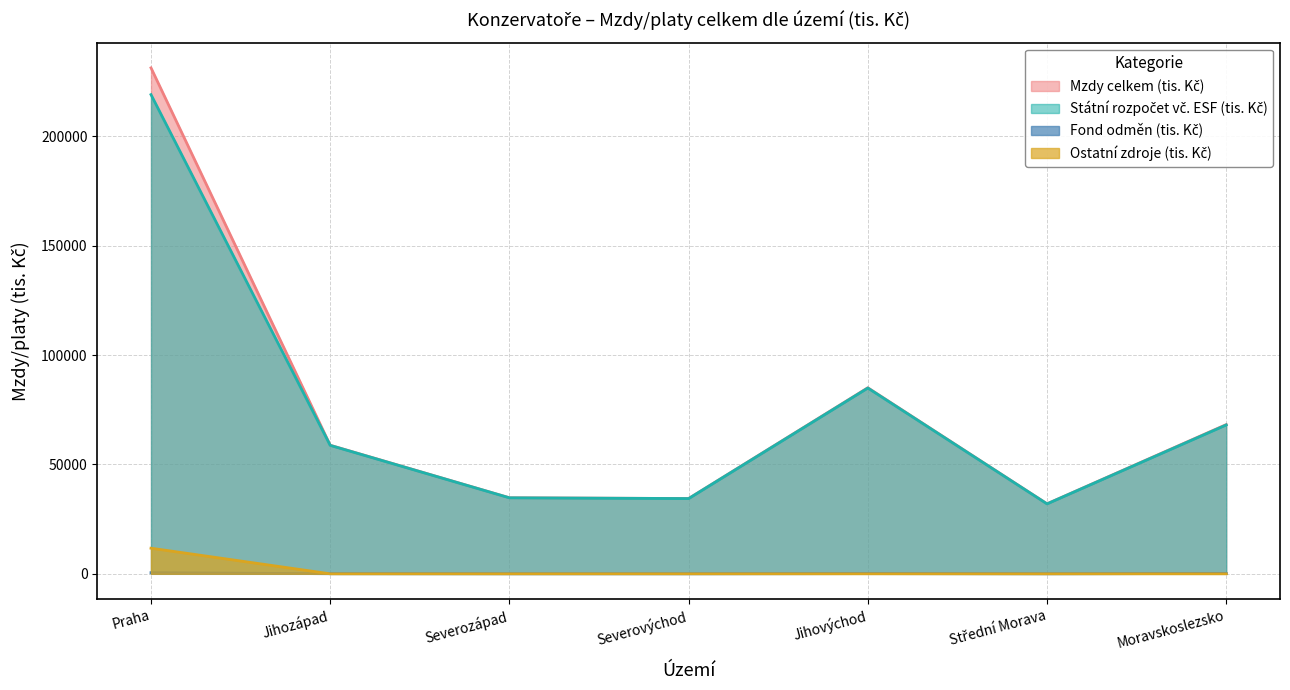

Between Severovýchod and Praha, which is larger?

Praha